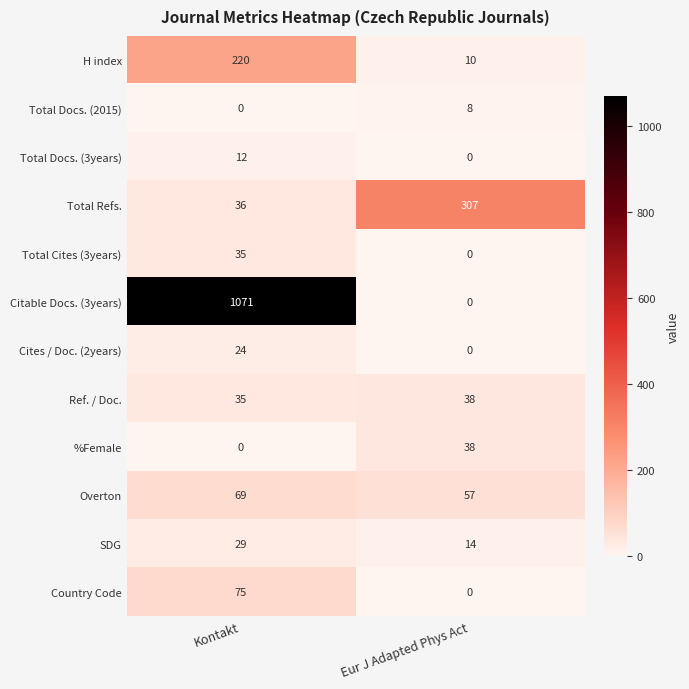

Rank the categories by Total Docs. (2015) value from lowest to highest.

Kontakt, Eur J Adapted Phys Act